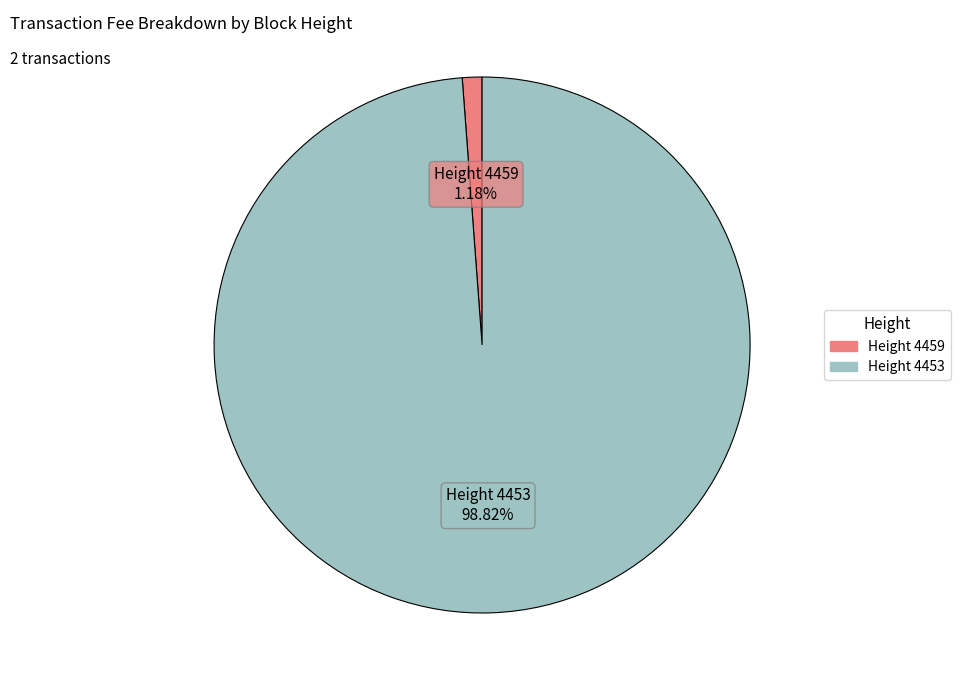

Is there any slice that represents more than half of the pie?

Yes